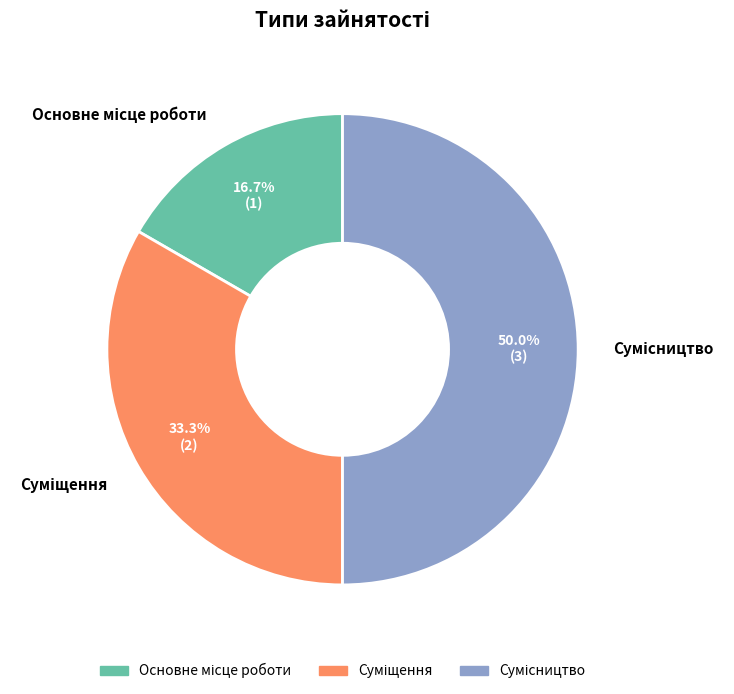

Which slice is the largest?

Сумісництво